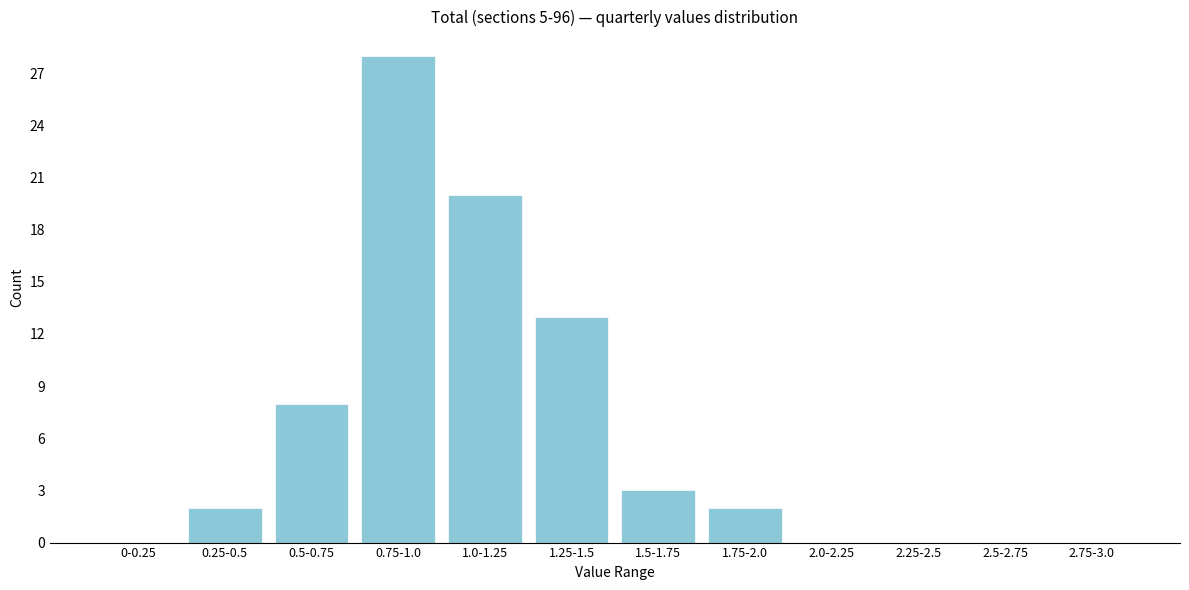

Reading left to right, what are all the values shown in this chart?

0-0.25=0	0.25-0.5=2	0.5-0.75=8	0.75-1.0=28	1.0-1.25=20	1.25-1.5=13	1.5-1.75=3	1.75-2.0=2	2.0-2.25=0	2.25-2.5=0	2.5-2.75=0	2.75-3.0=0